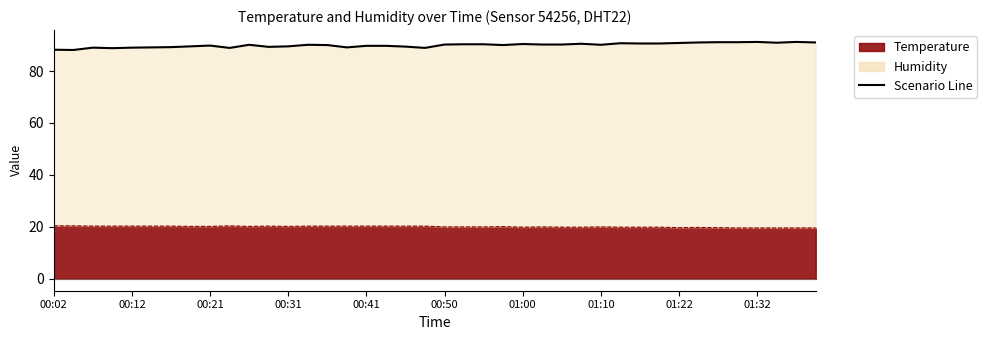

What is the sum of the values at 34 and 01:22?

180.9